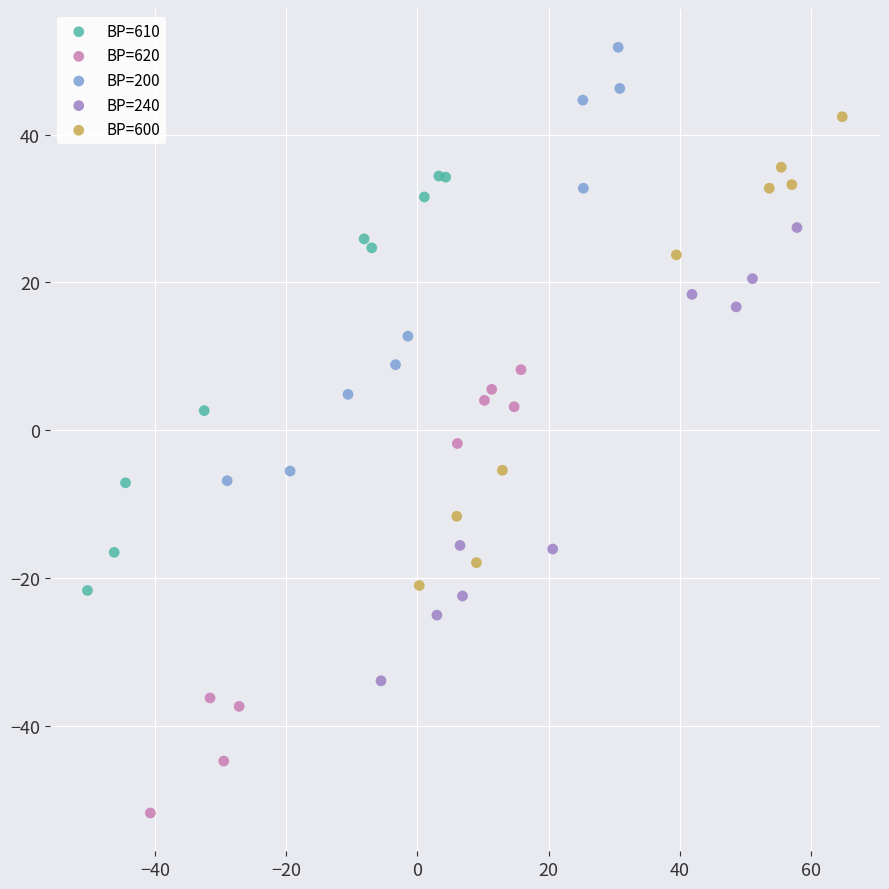

What are all the series names shown in the legend?

ВР=610, ВР=620, ВР=200, ВР=240, ВР=600